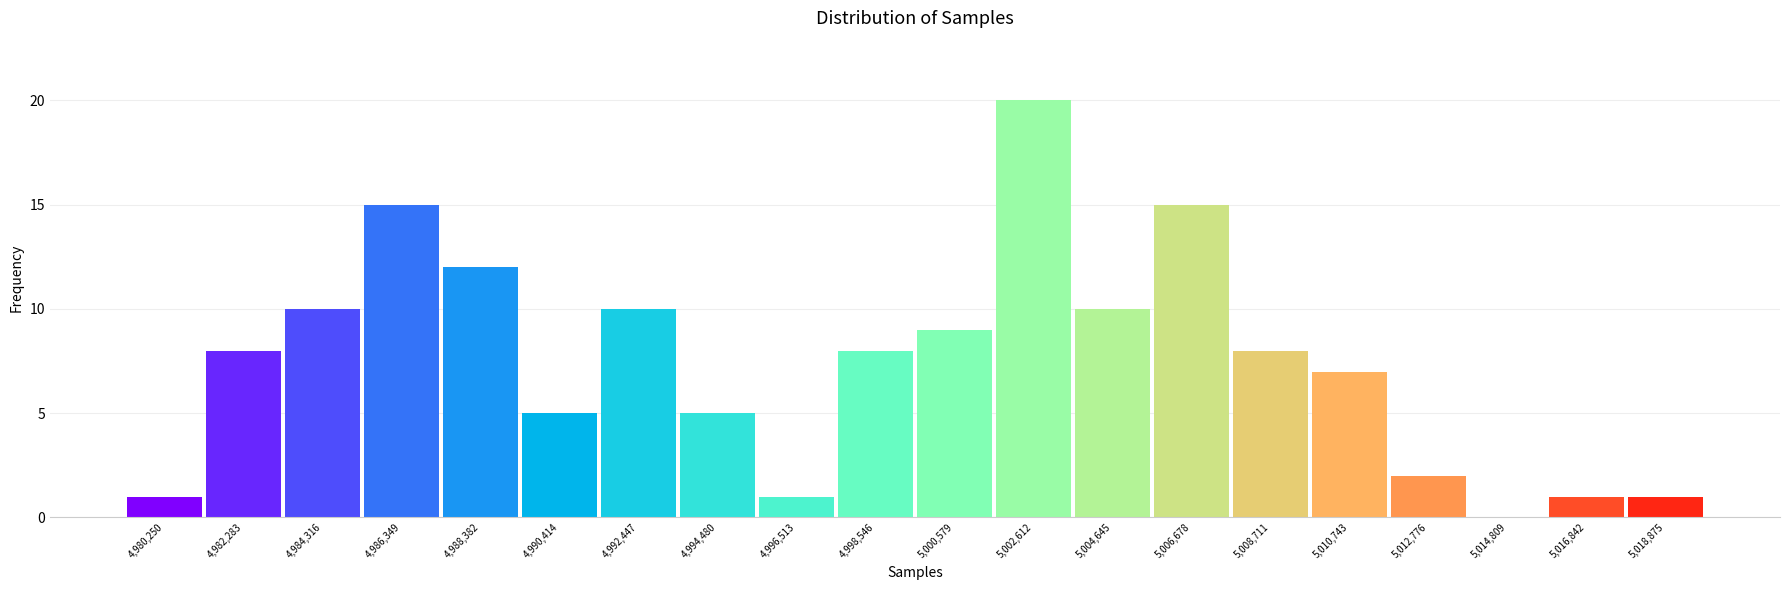

Reading left to right, transcribe this chart: for each bar, give the range it covers on the x-axis and its height. Neither the bar edges nor the heights are printed on the chart, so give them approximately, as read against the axes.

4979000 to 4981500: 1
4981500 to 4983500: 8
4983500 to 4985500: 10
4985500 to 4987500: 15
4987500 to 4989500: 12
4989500 to 4991500: 5
4991500 to 4993500: 10
4993500 to 4995500: 5
4995500 to 4997500: 1
4997500 to 4999500: 8
4999500 to 5001500: 9
5001500 to 5003500: 20
5003500 to 5005500: 10
5005500 to 5007500: 15
5007500 to 5009500: 8
5009500 to 5012000: 7
5012000 to 5014000: 2
5014000 to 5016000: 0
5016000 to 5018000: 1
5018000 to 5020000: 1